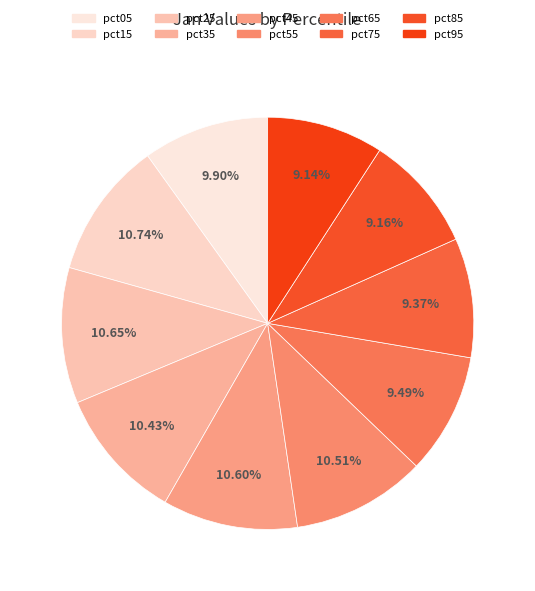

What percentage is NOT represented by pct45?

89.4%